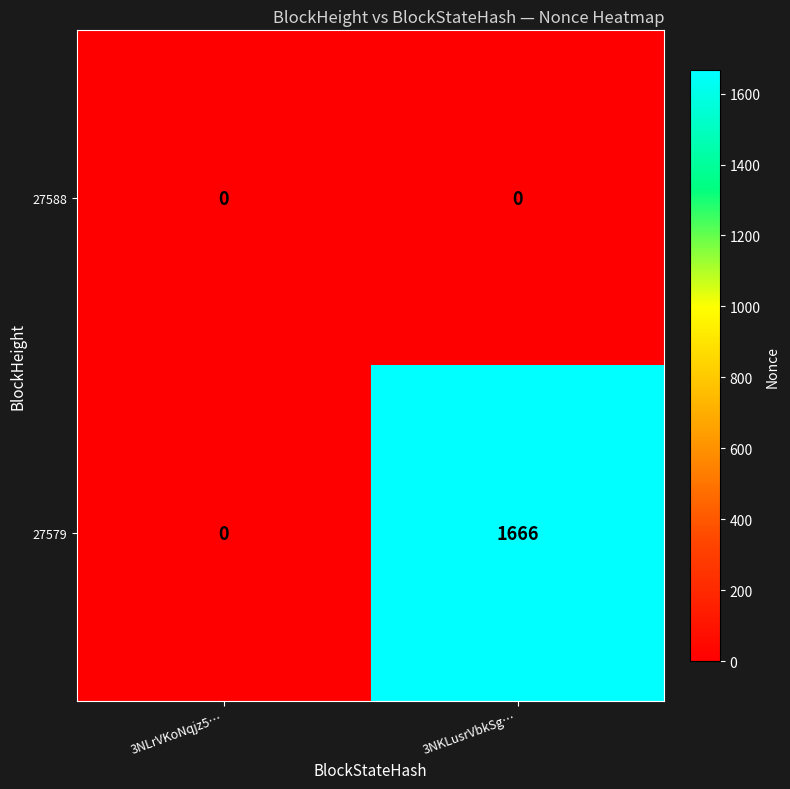

Count the number of categories in the chart.

2